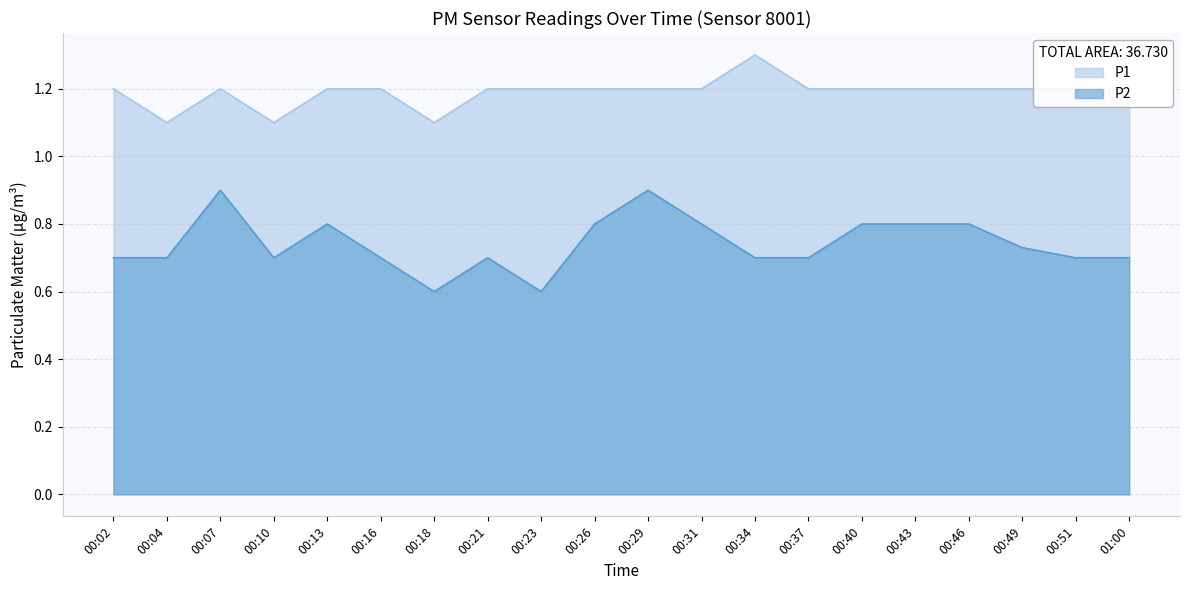

What is the label of the 8th point from the left?

00:21